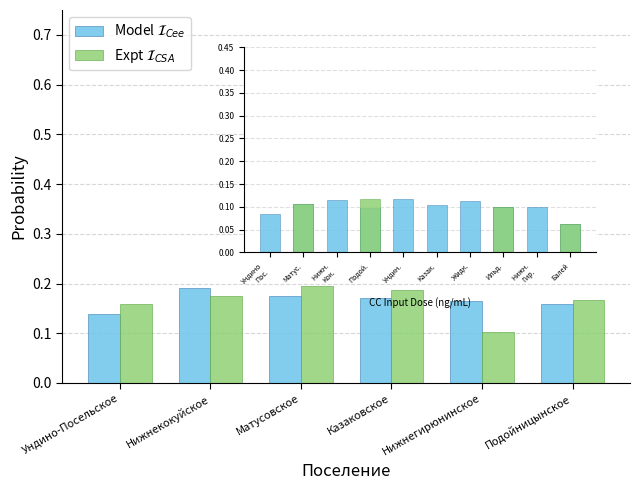

Which category has the lowest value across all series?

Нижнегирюнинское